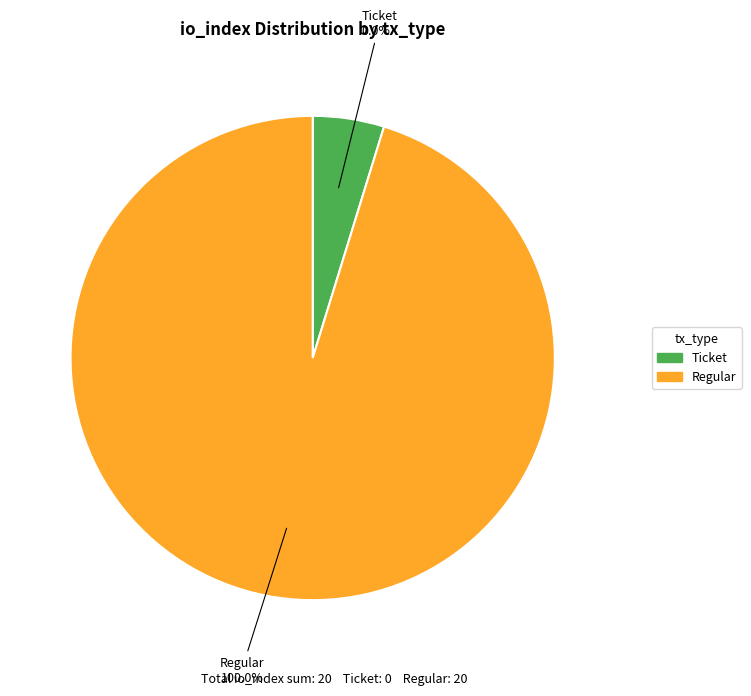

Which slice is the smallest?

Ticket (io_index=0)